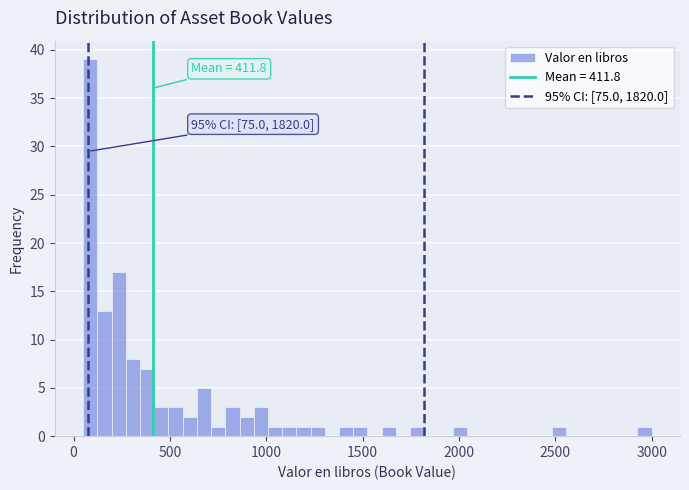

Around what value on the x-axis is the tallest bar? Give the approximate position of its centre, as read against the axis.

100